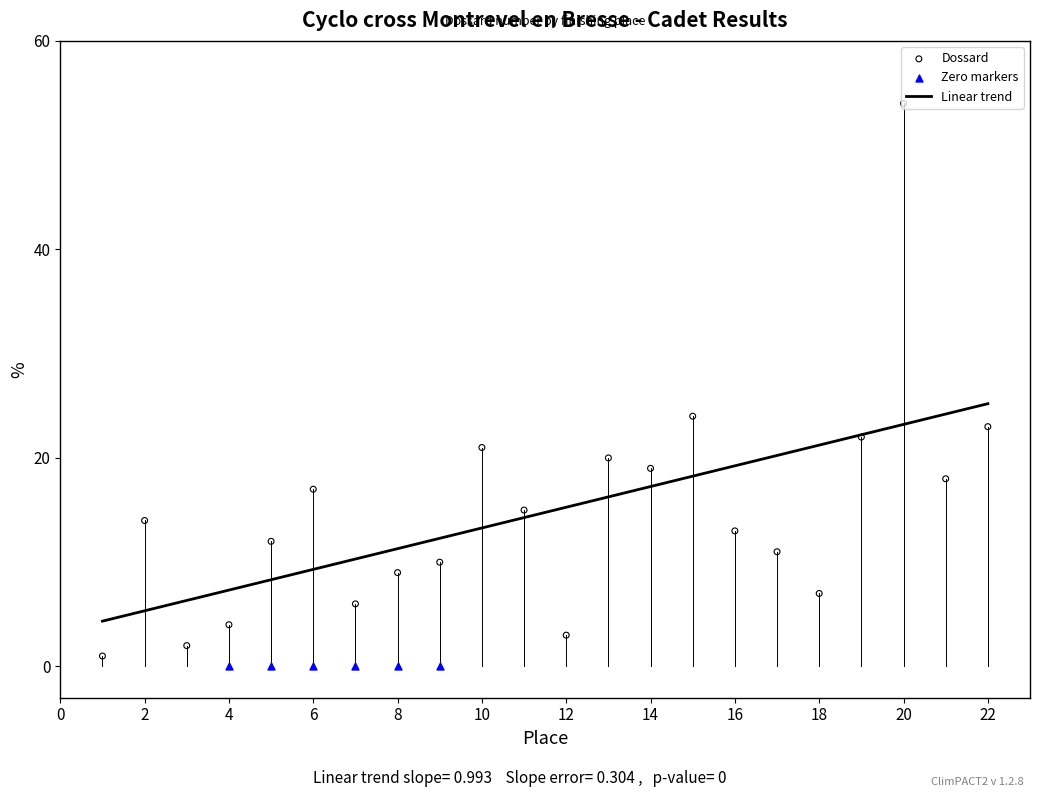

Is the value of Dossard at 10 greater than the value of Place at 7?

Yes